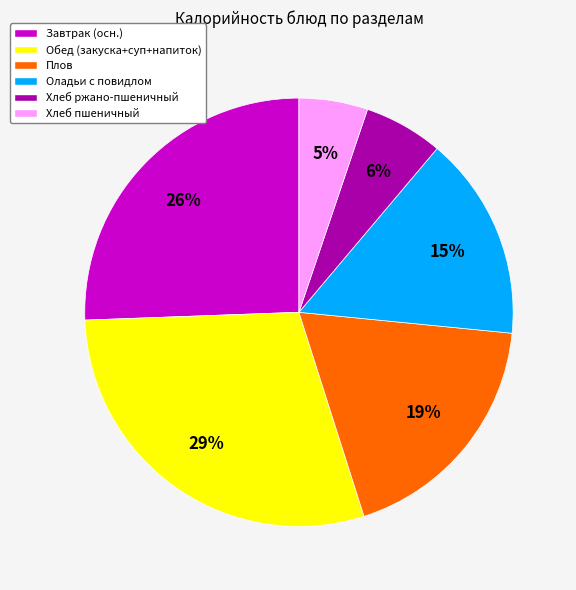

The Оладьи с повидлом slice represents 10% of the pie. True or false?

False